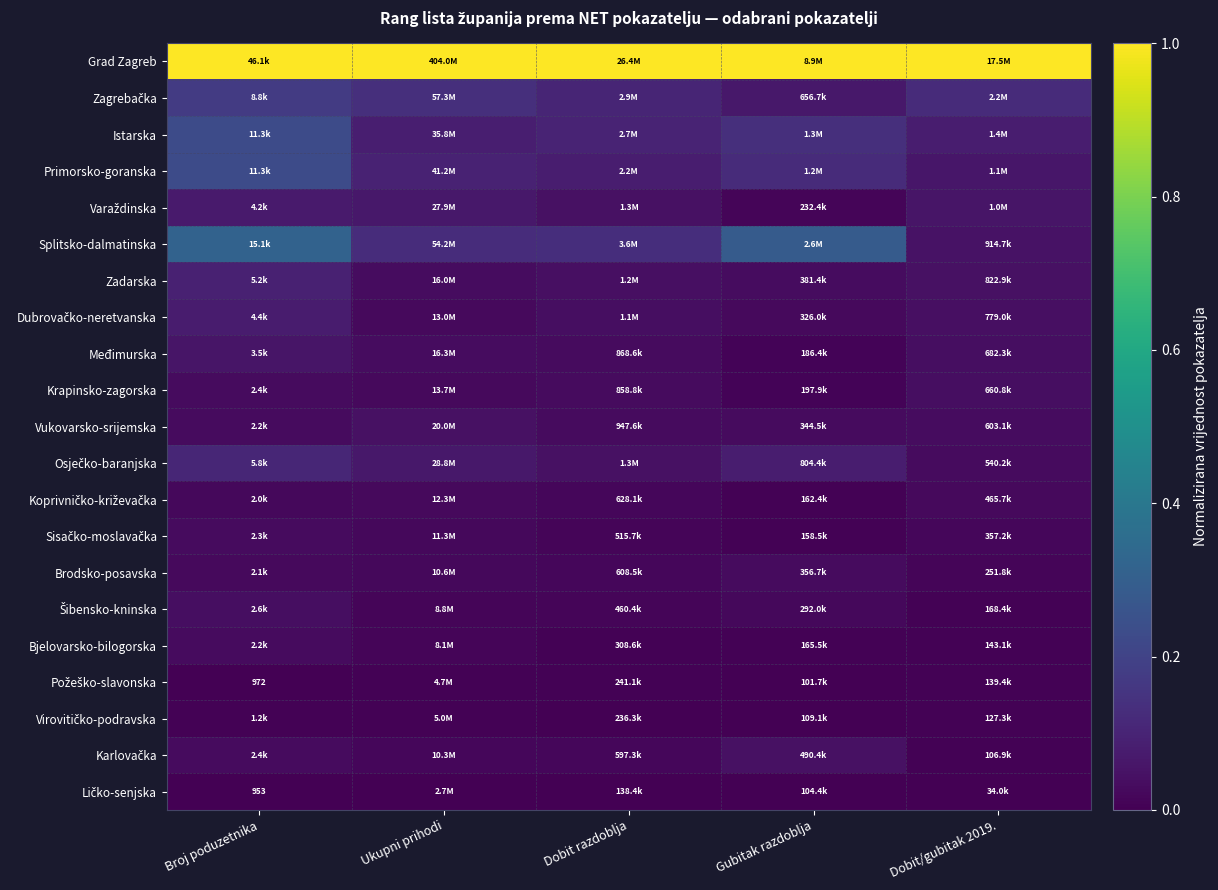

Which series changed the most between Broj poduzetnika and Dobit razdoblja?

Splitsko-dalmatinska